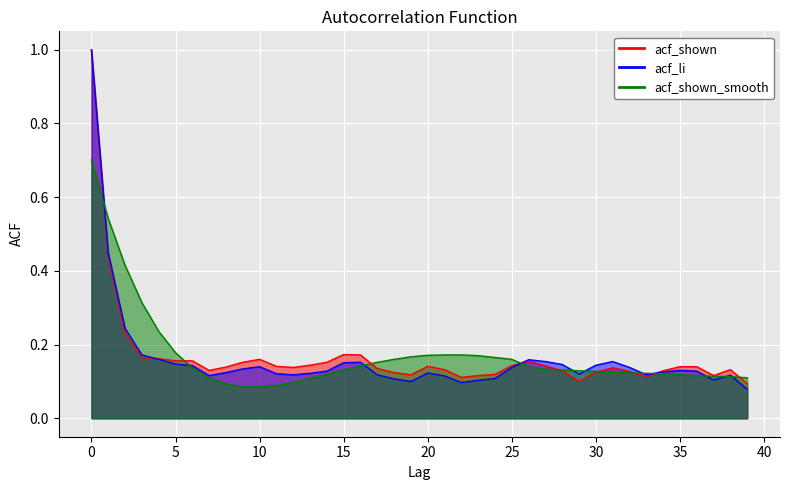

What is the average value of the acf_shown_smooth series?

0.2